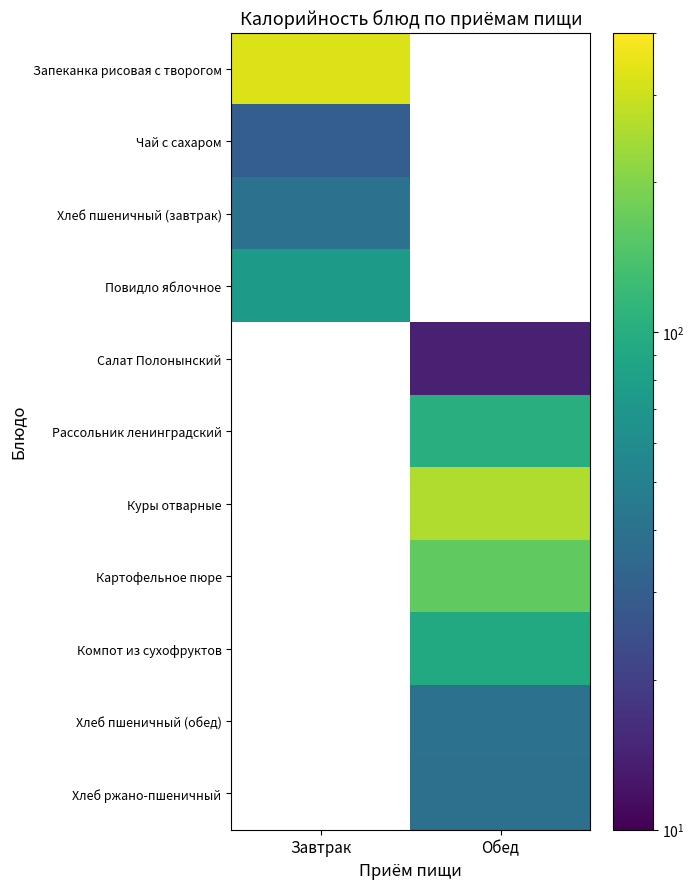

At which category does the chart reach its peak across all series?

Завтрак